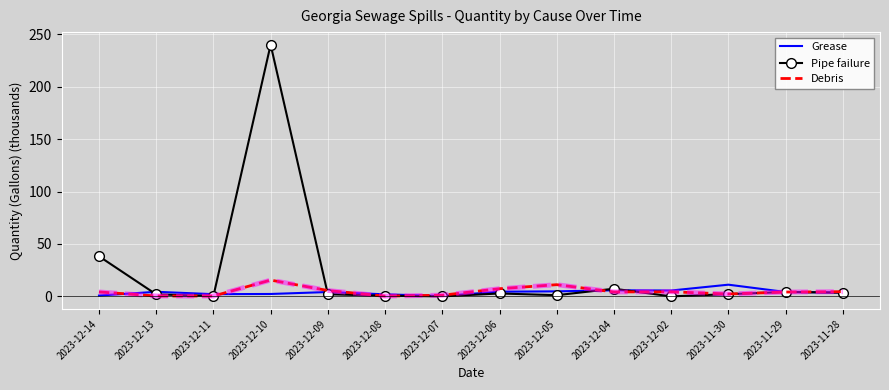

What is the difference between the maximum and second lowest values in the Debris series?

15.2